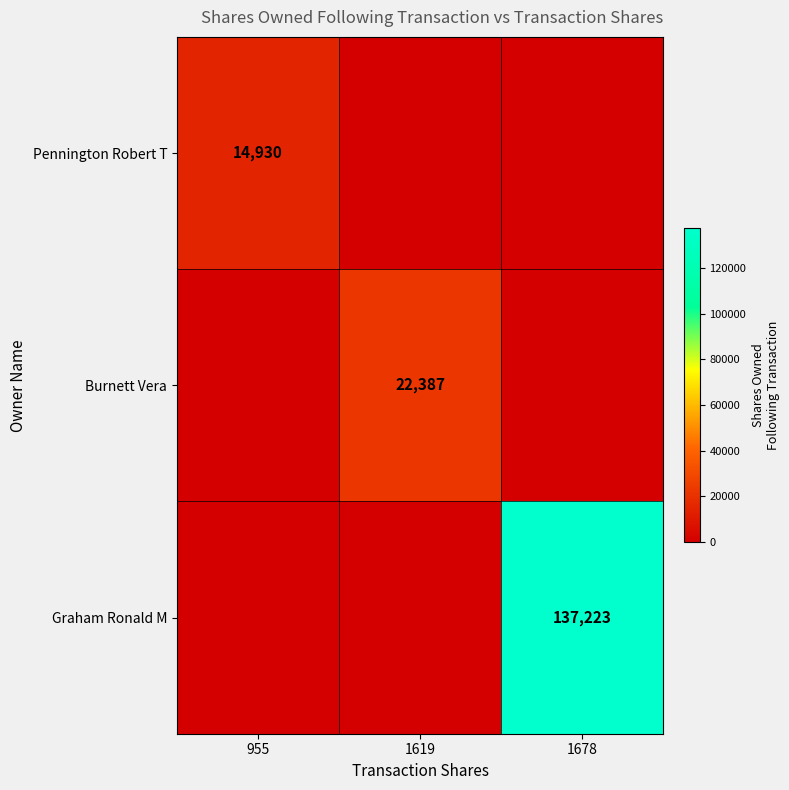

True or false: Graham Ronald M has a value of 183271 at 1678.

False